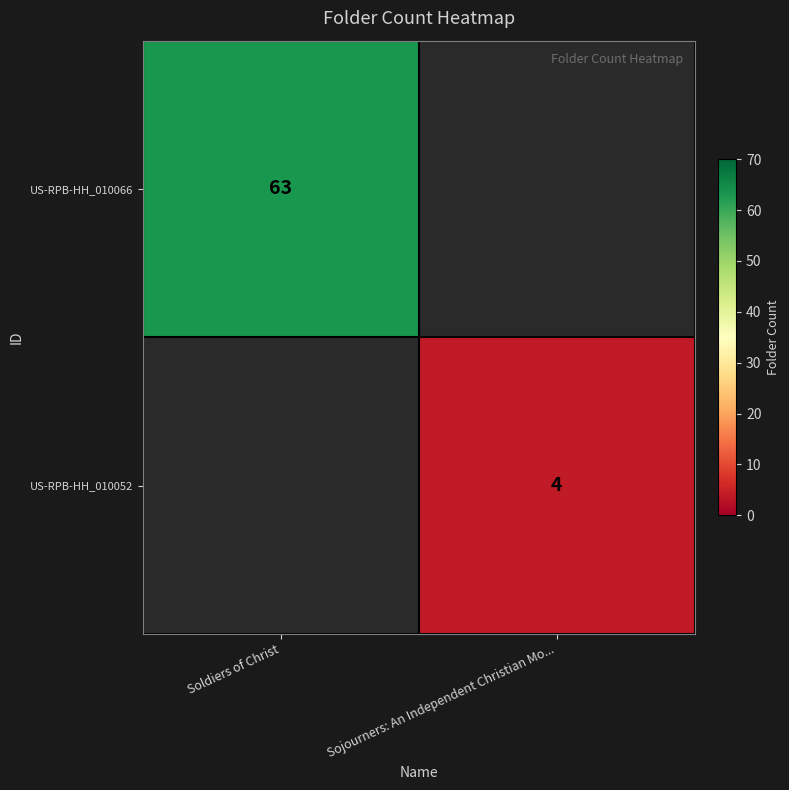

What is the smallest value displayed?

4.0